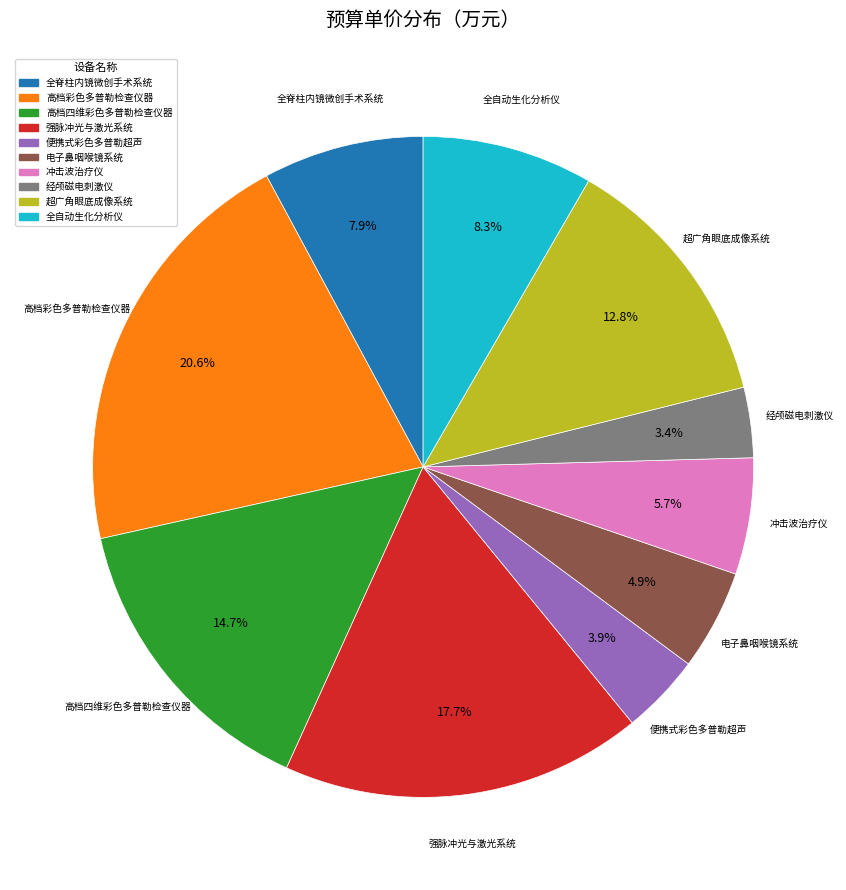

To the nearest percent, what is the difference between the largest and smallest slice percentages?

17%